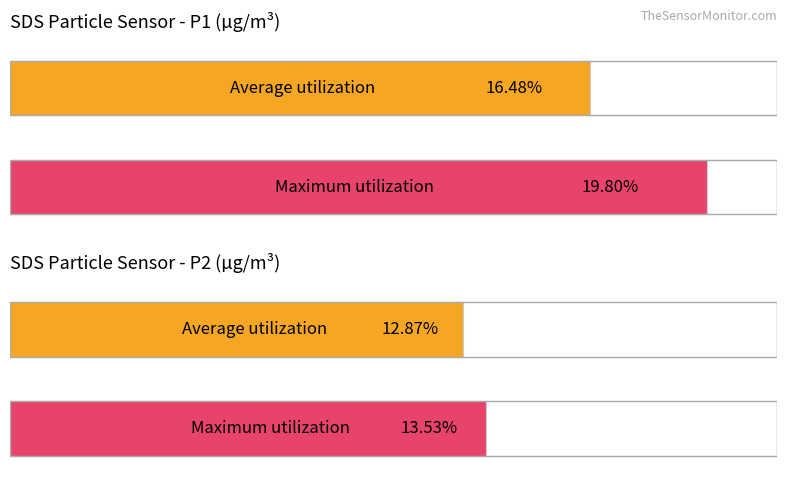

List the series in order of their overall mean, highest first.

SDS_P1, SDS_P2